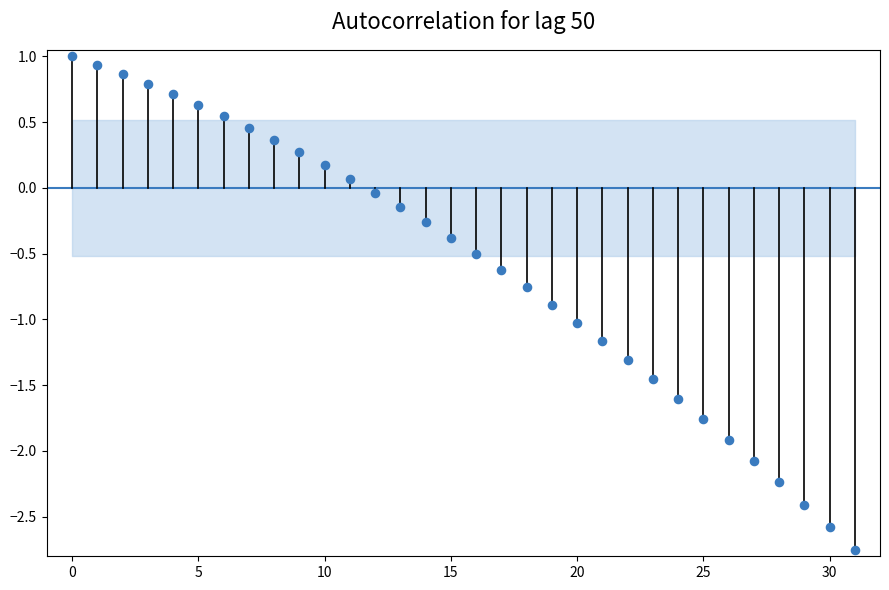

What is the range of Y values (max minus min)?

3.8